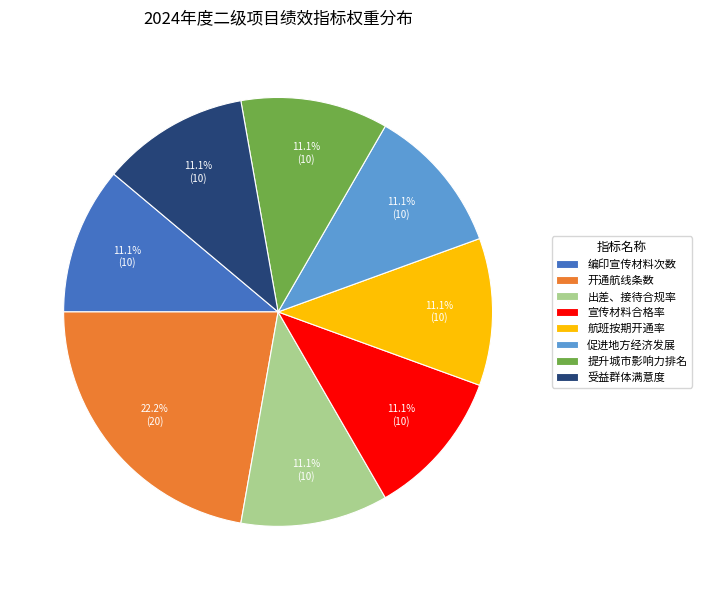

To the nearest percent, what portion does 宣传材料合格率 represent?

11%